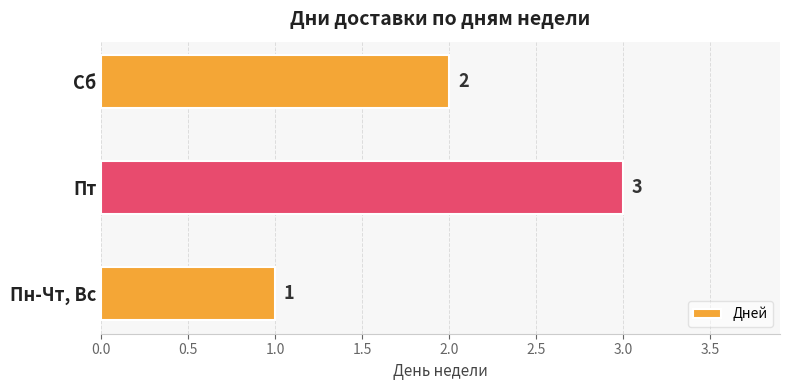

Are the bars horizontal?

Yes